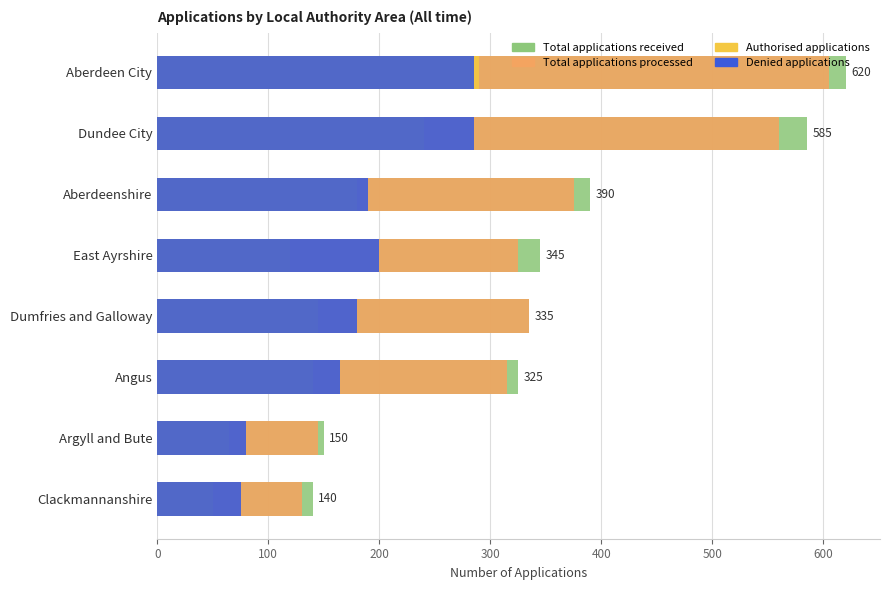

What is the total value across all series at Dumfries and Galloway?

995